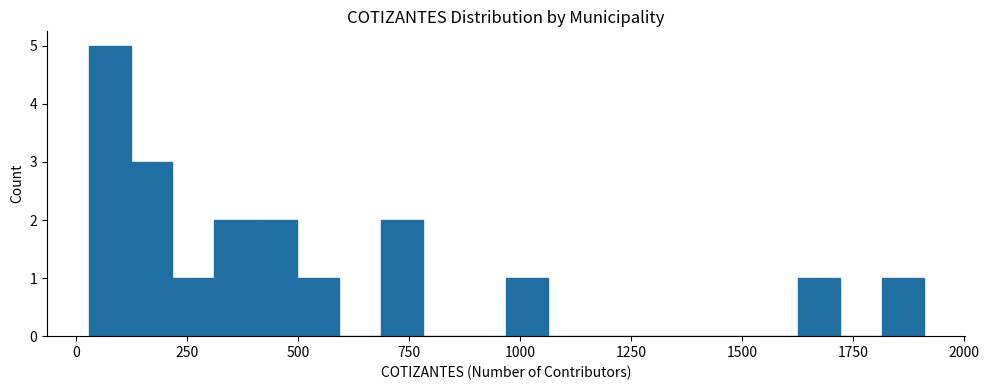

Read against the x-axis, roughly where is the centre of the tallest bar?

100